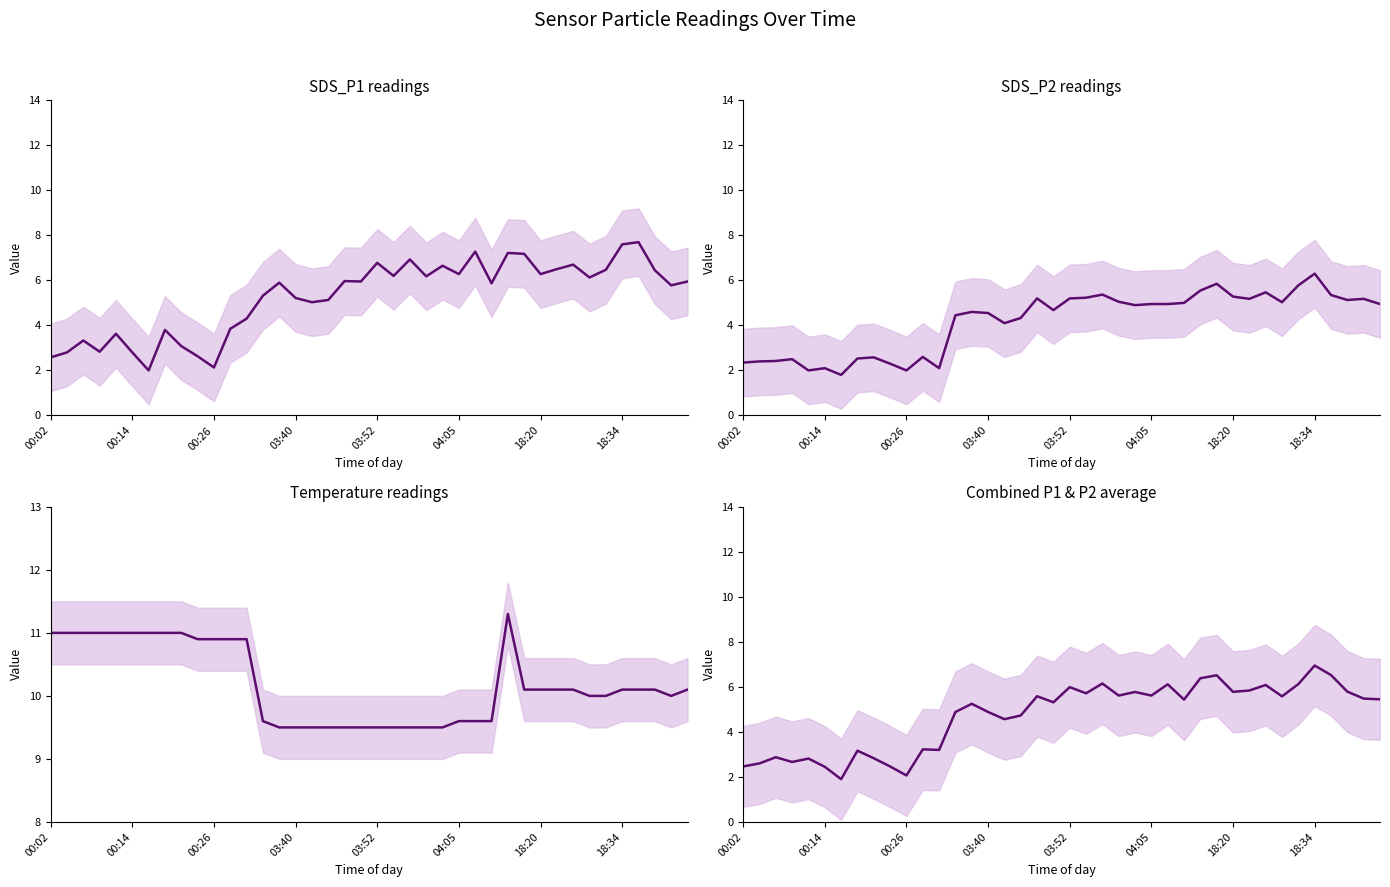

What is the difference between the maximum and minimum values in the SDS_P1 readings series?

5.7